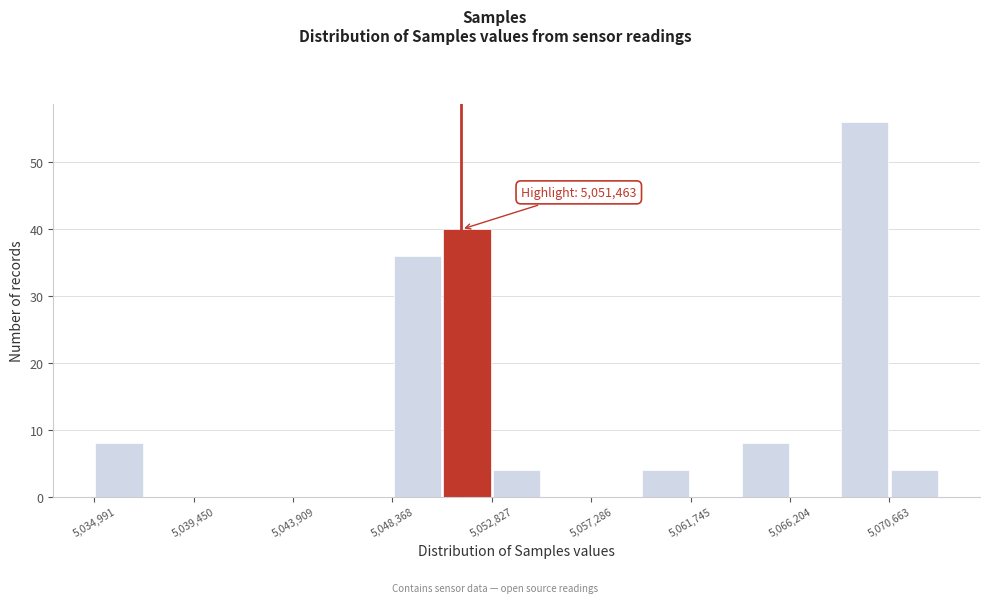

Over which range of the x-axis is the bar tallest?

5068500 to 5070500